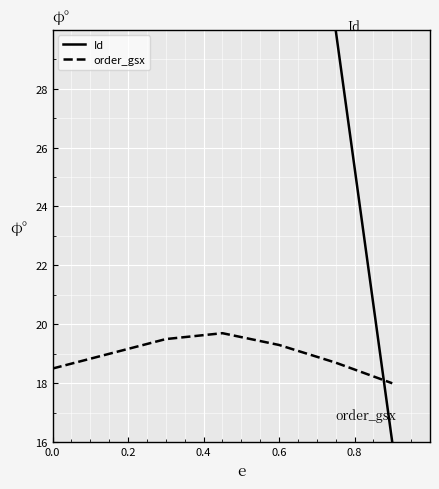

At how many categories does at least one series exceed 29?

6